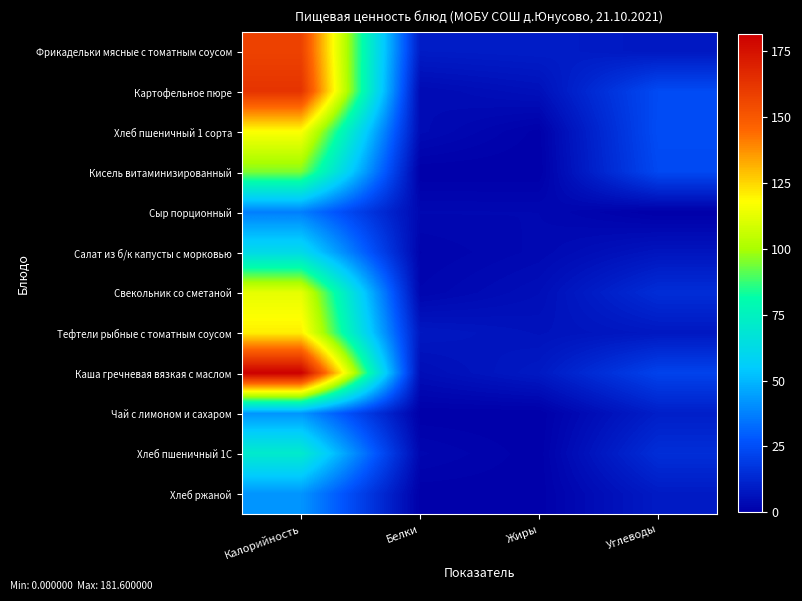

Which series changed the most between Калорийность and Жиры?

Каша гречневая вязкая с маслом